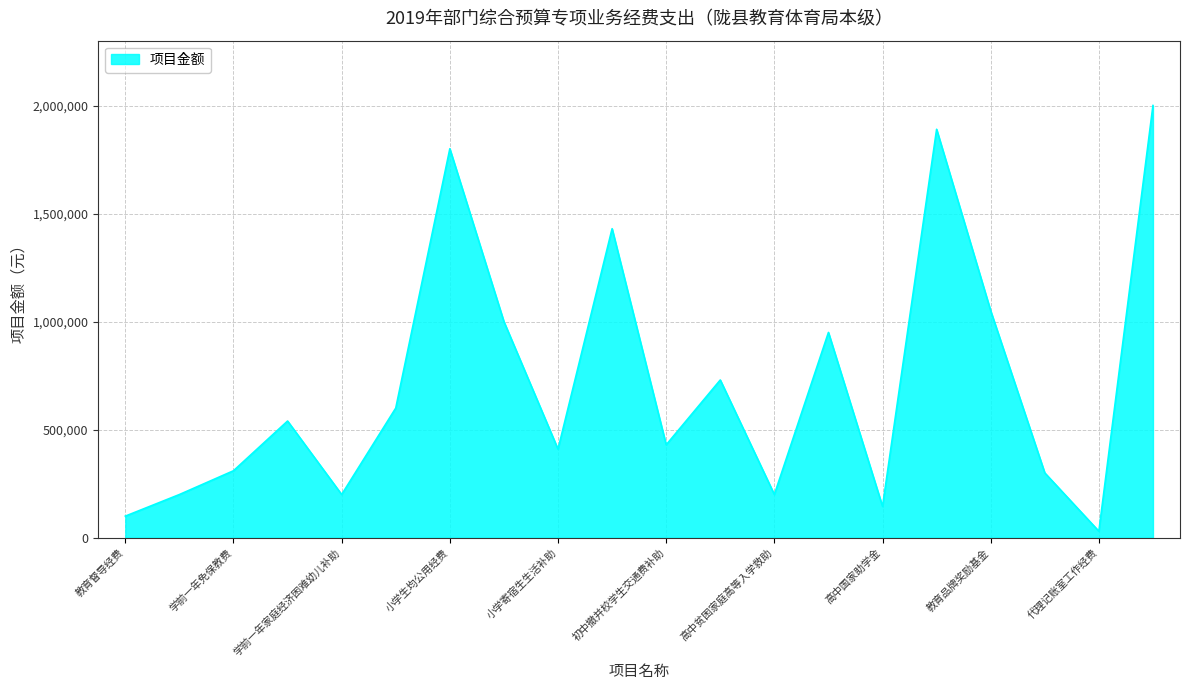

What is the maximum value shown in the chart?

2000000